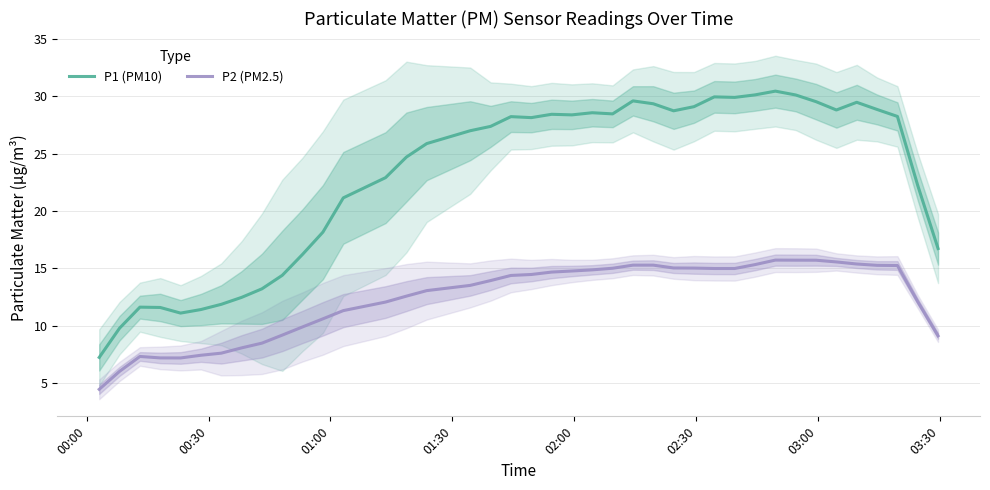

True or false: P2 (PM2.5) and P1 (PM10) cross at least once.

False